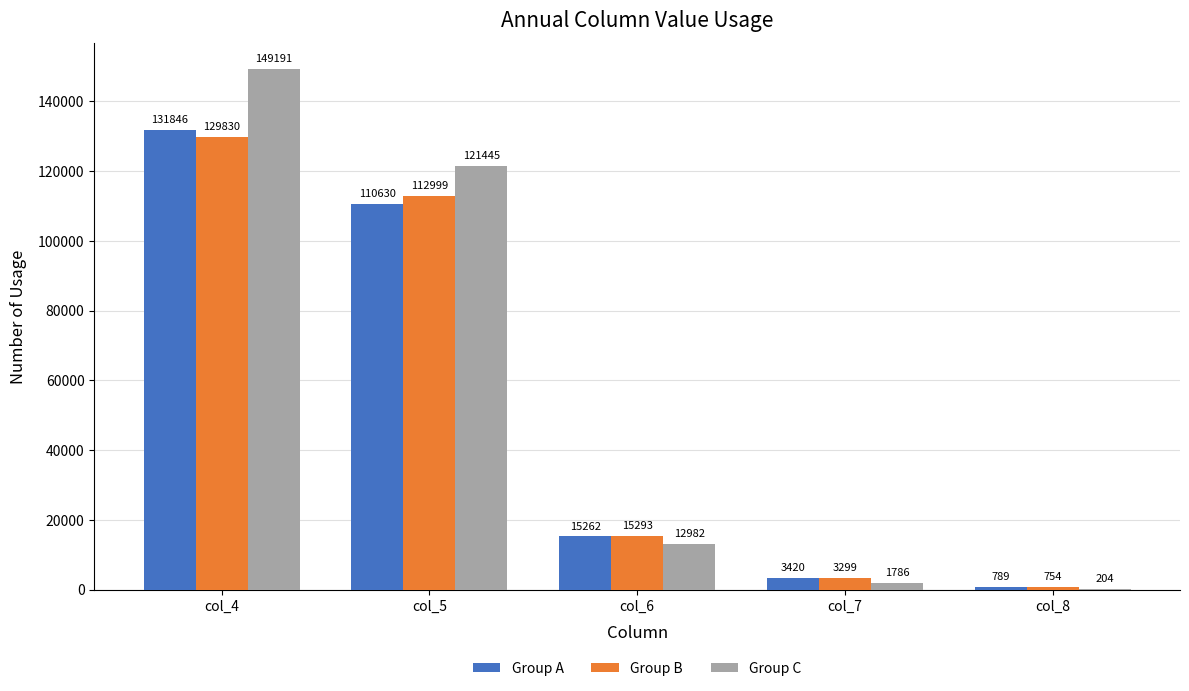

Is it true that Group B equals 63829 at col_5?

False